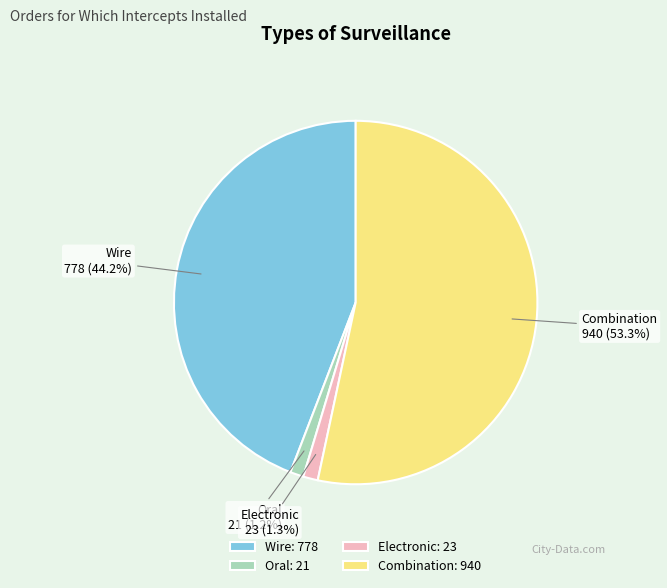

Is there any slice that represents more than half of the pie?

Yes